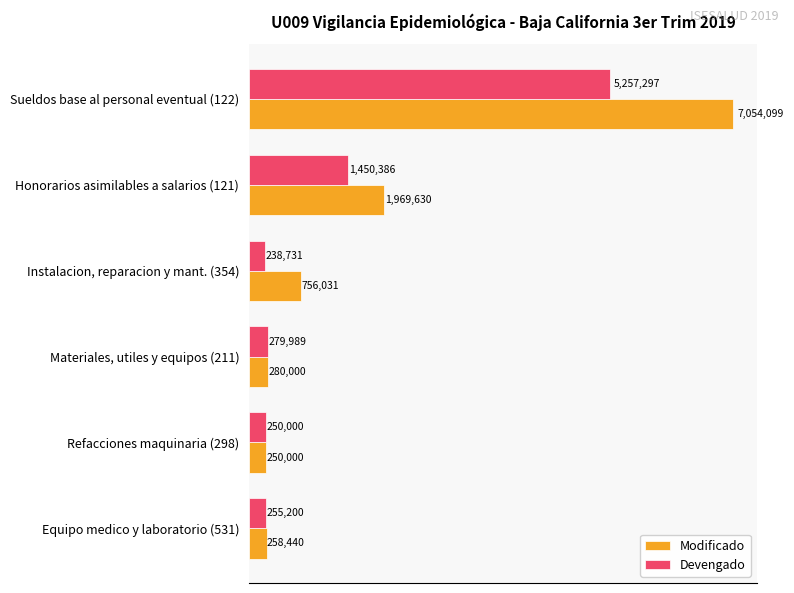

At which label is Modificado closest to 3652049?

Honorarios asimilables a salarios (121)